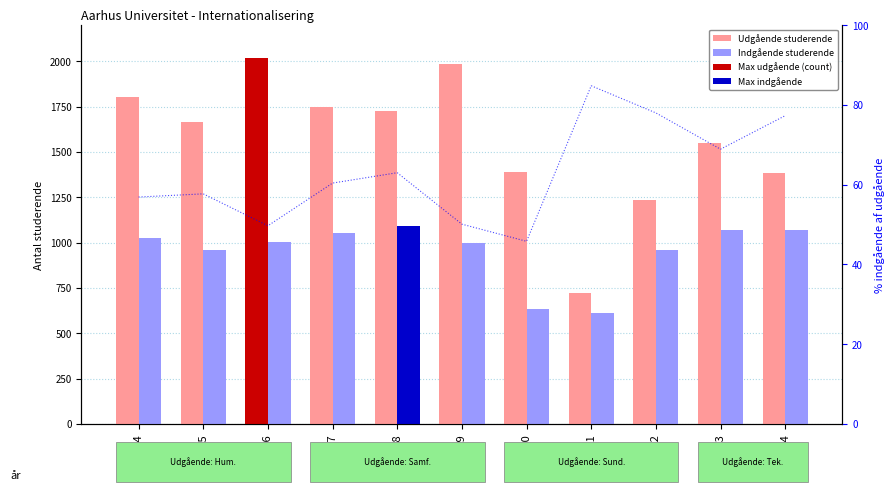

What is the minimum value for Indgående studerende?

612